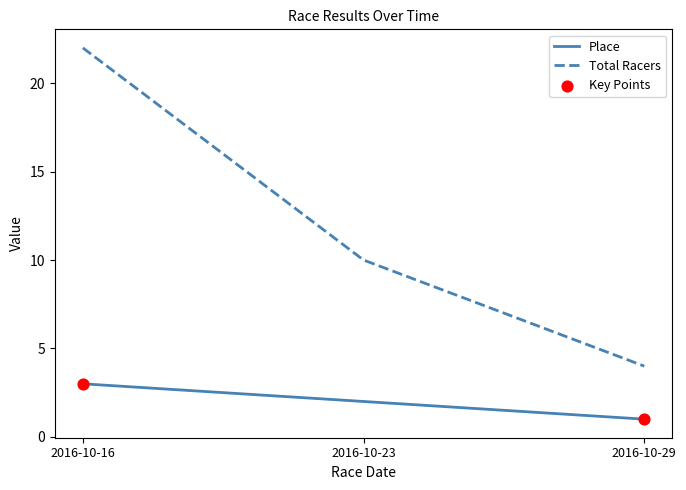

What is the total value across all series at 2016-10-29?

5